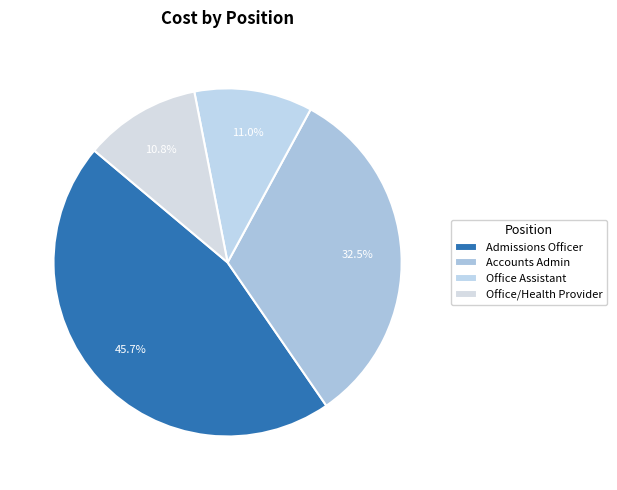

Which category has the biggest portion of the pie?

Admissions Officer